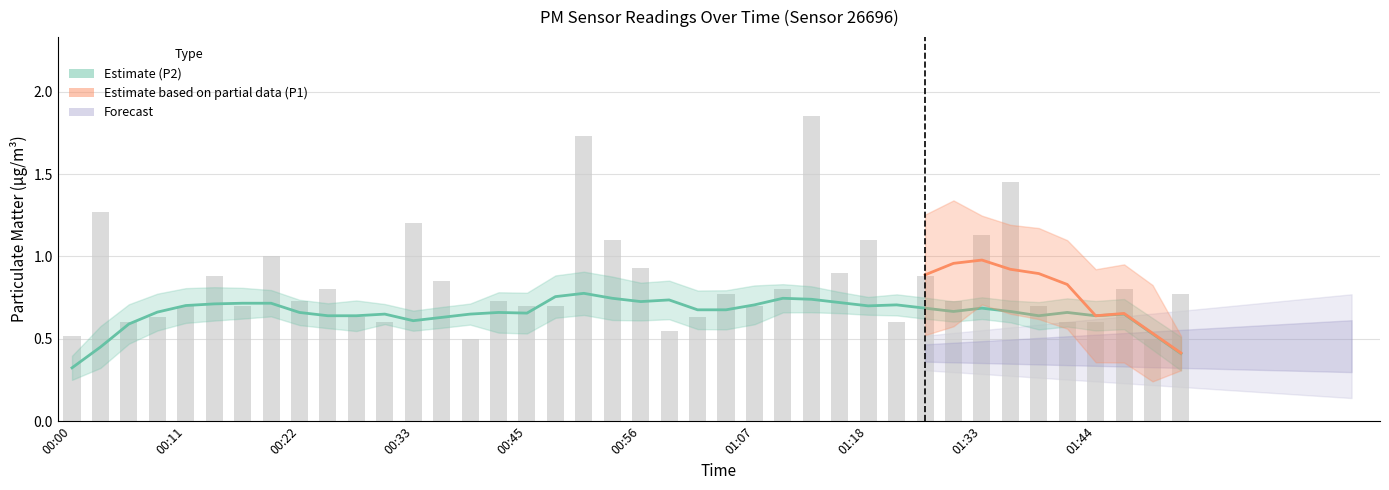

At which label is the value closest to 1?

00:20